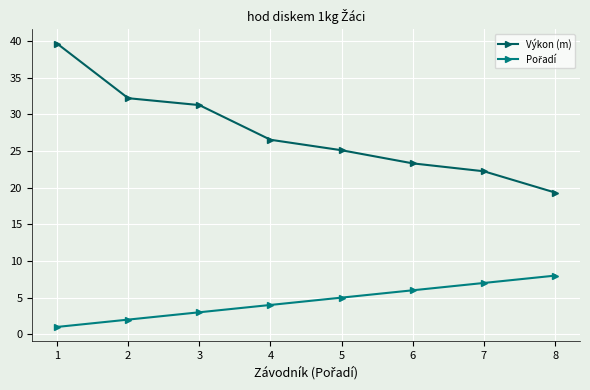

Is it true that Výkon (m) equals 36.5 at 4?

False